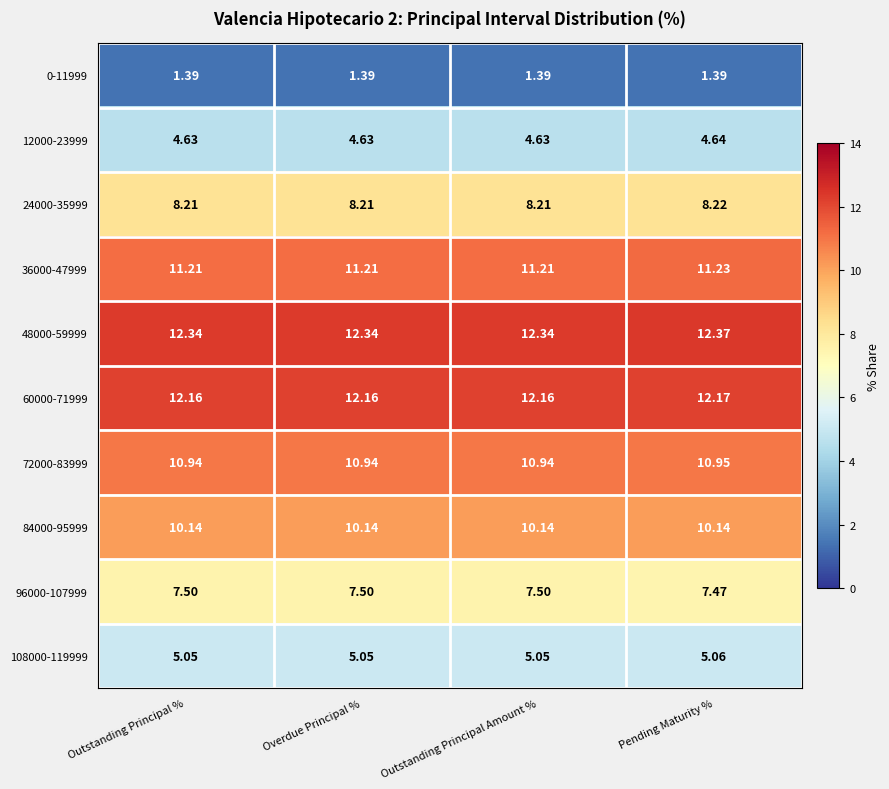

What is the total value across all series at Pending Maturity %?

83.6